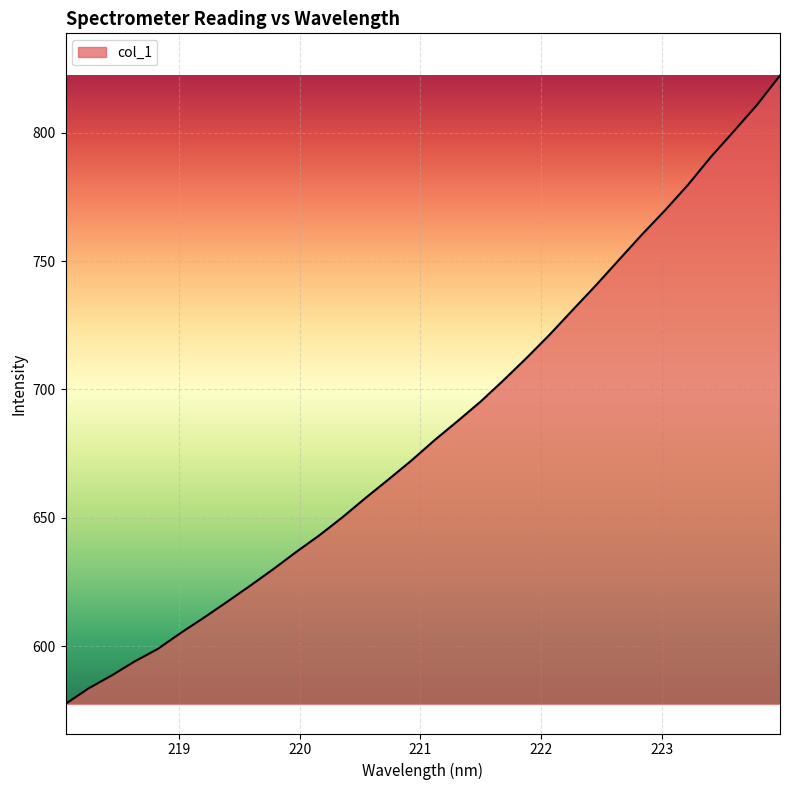

What is the difference between the maximum and minimum values?

244.8